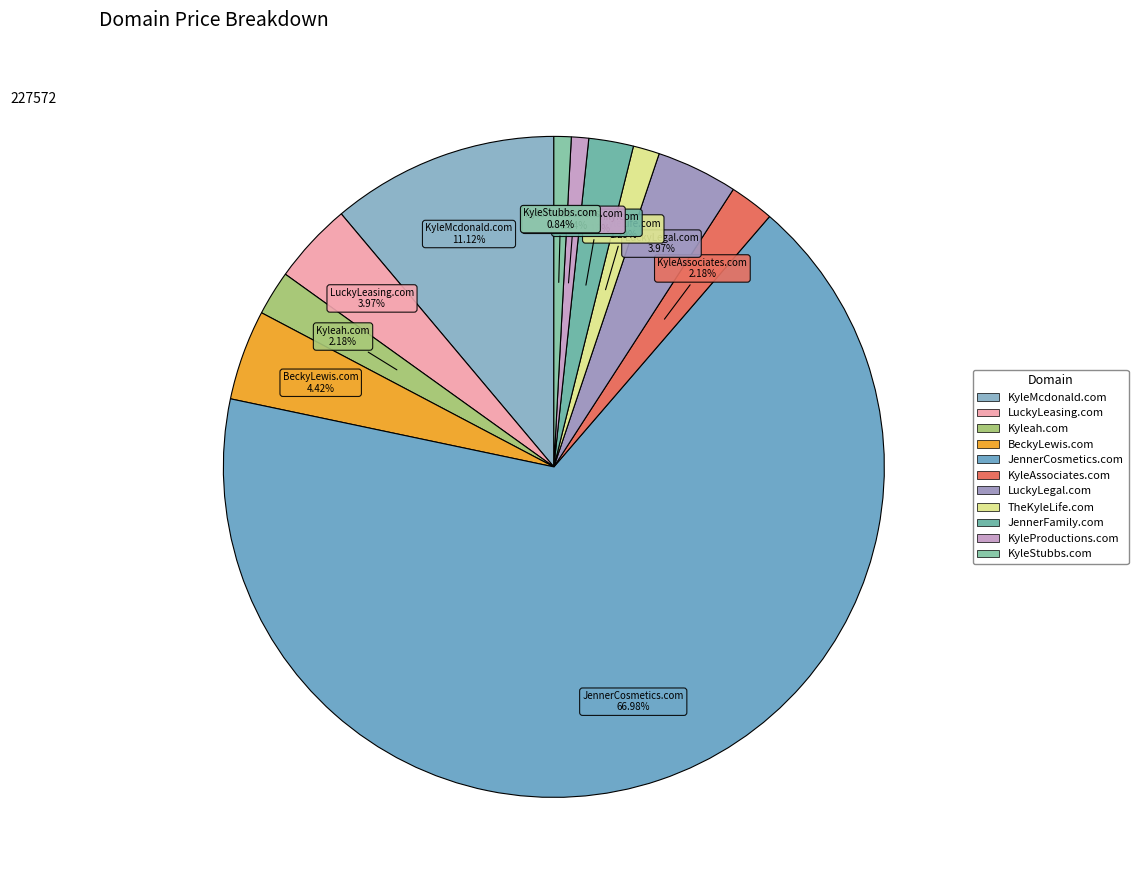

How many slices are in this pie chart?

11